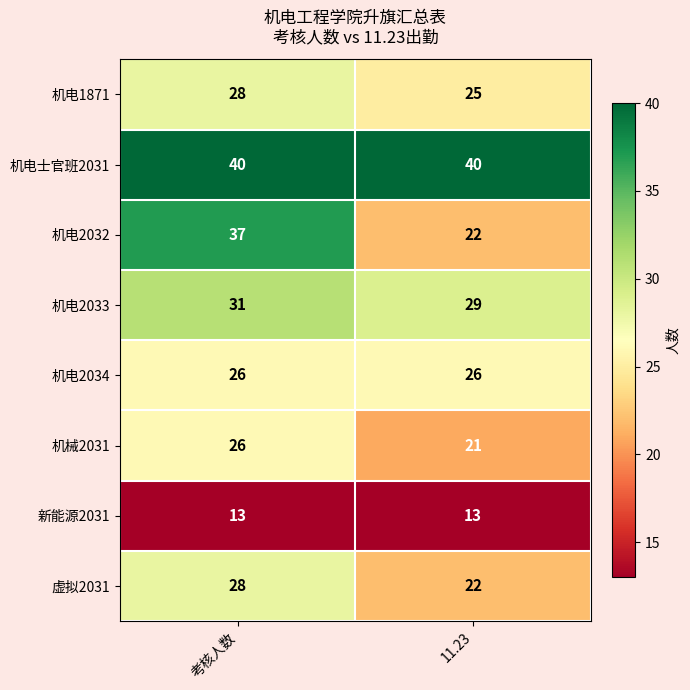

What is the spread (max minus min) of values at 考核人数?

27